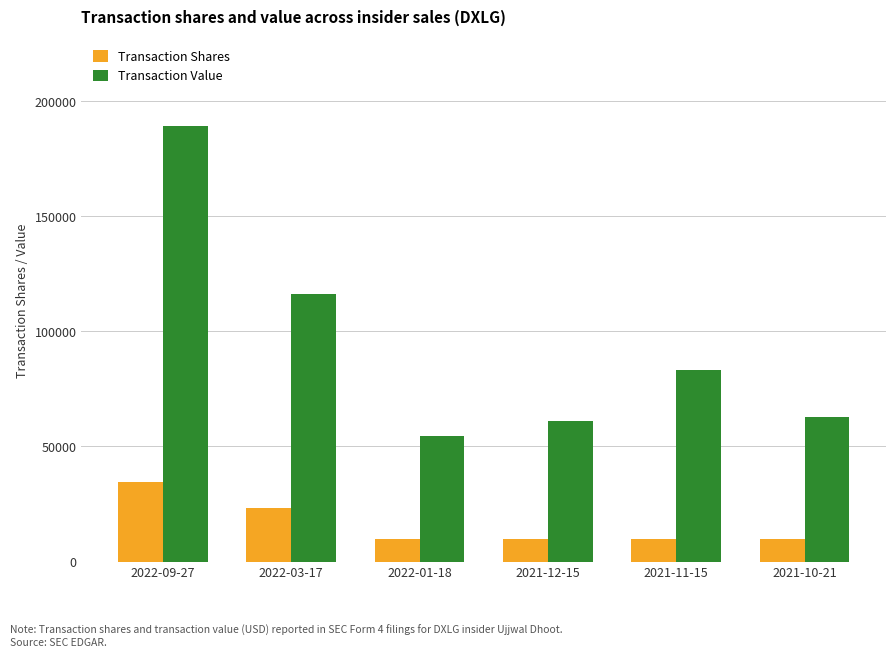

Reading left to right, transcribe all the data shown in this chart.

Transaction Shares: 2022-09-27=34400	2022-03-17=23253	2022-01-18=10000	2021-12-15=10000	2021-11-15=10000	2021-10-21=10000
Transaction Value: 2022-09-27=189200	2022-03-17=116265	2022-01-18=54763	2021-12-15=60900	2021-11-15=83178	2021-10-21=62660